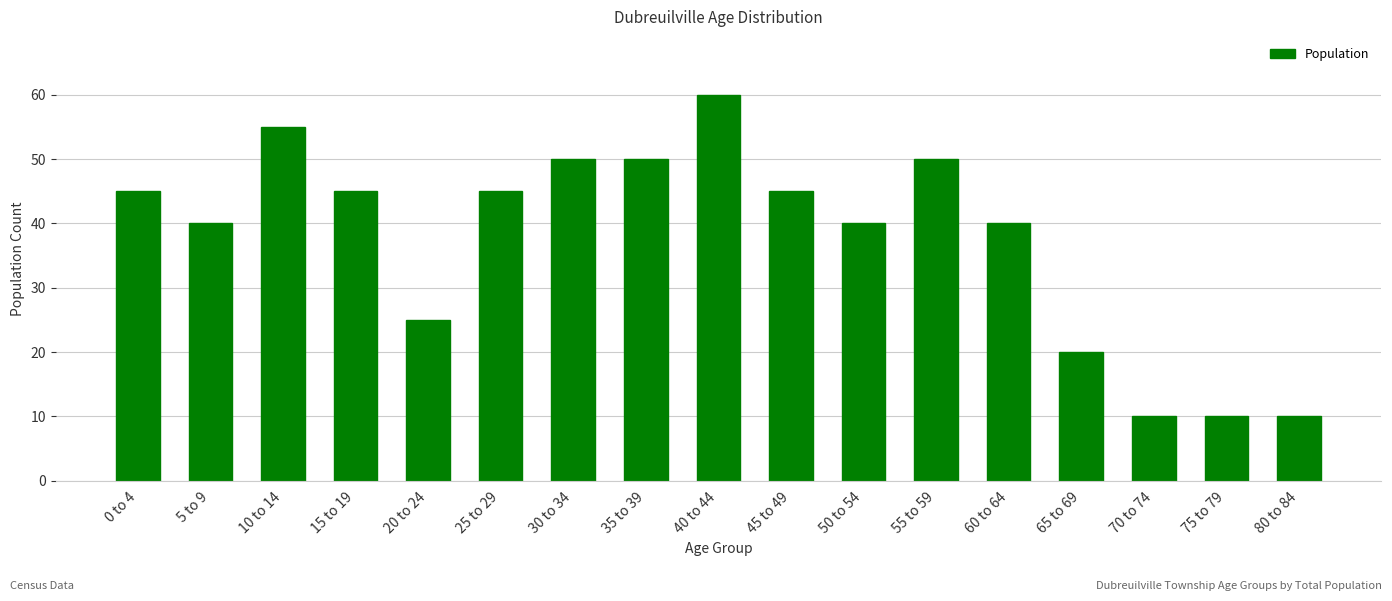

The value at 20 to 24 is 34. True or false?

False